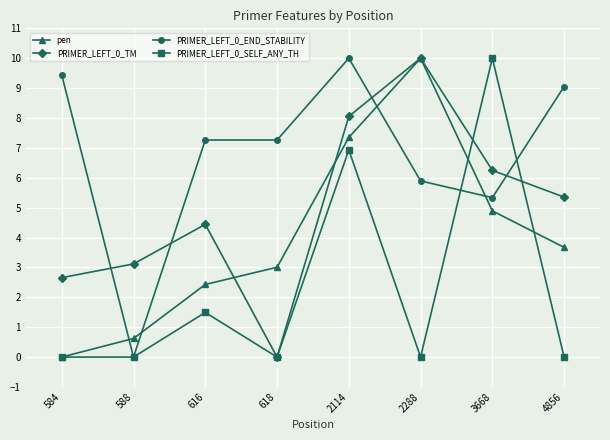

What is the highest value of the PRIMER_LEFT_0_TM series?

10.0